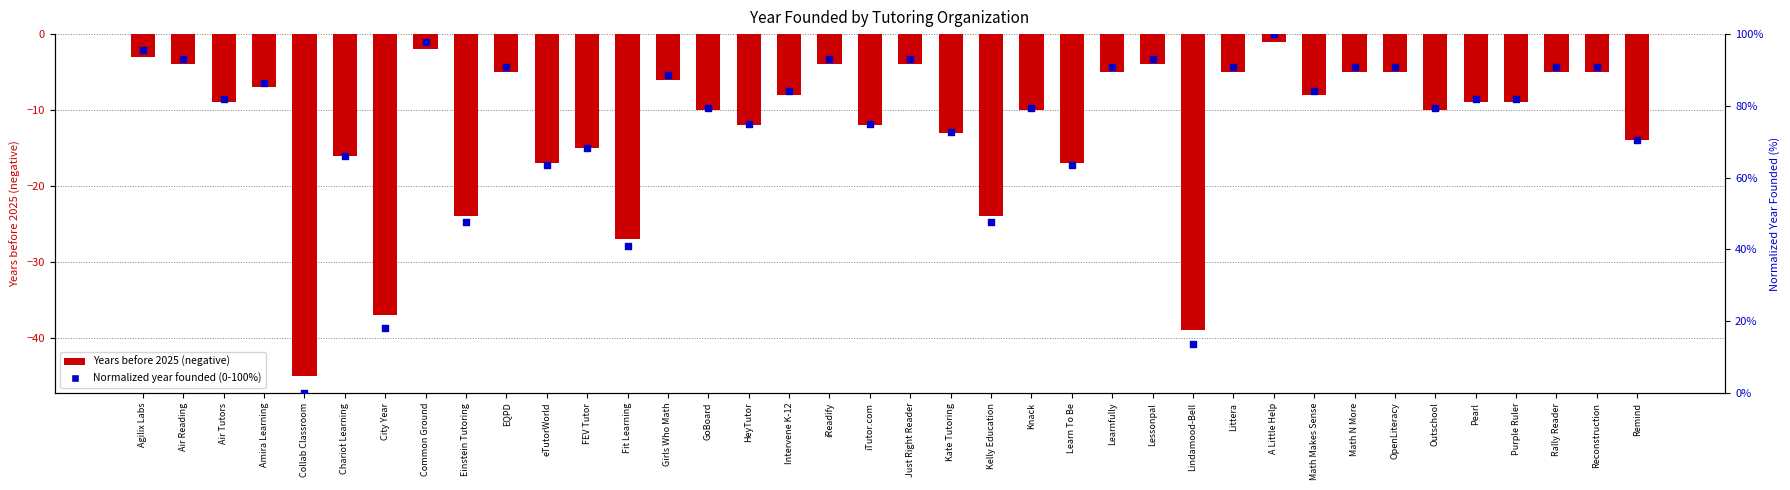

At how many categories does at least one series exceed -27?

38